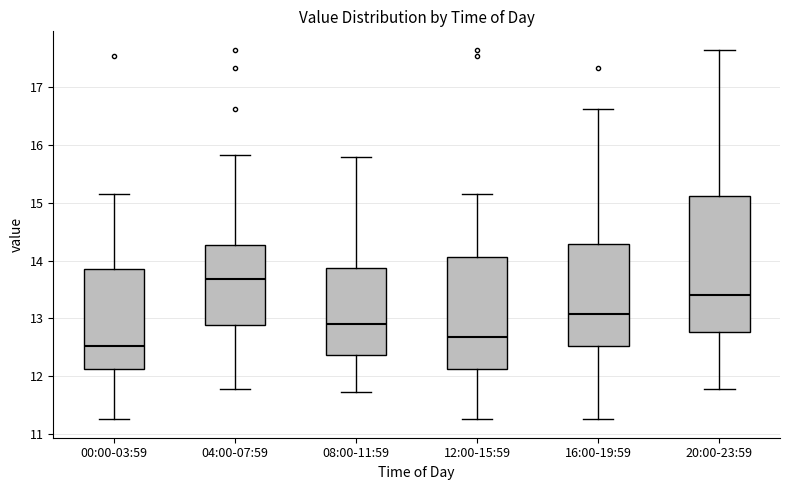

Where is the upper edge of the box for 00:00-03:59 on the y-axis? The values are not printed on the chart, so give them approximately, as read against the axis.

13.9